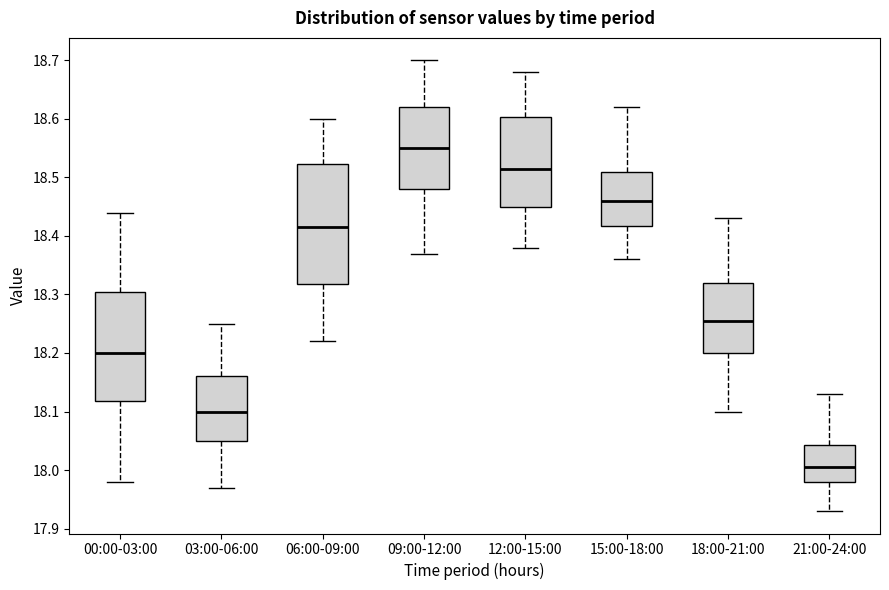

Where does the median line of the box for 06:00-09:00 sit on the y-axis? The values are not printed on the chart, so give them approximately, as read against the axis.

18.42